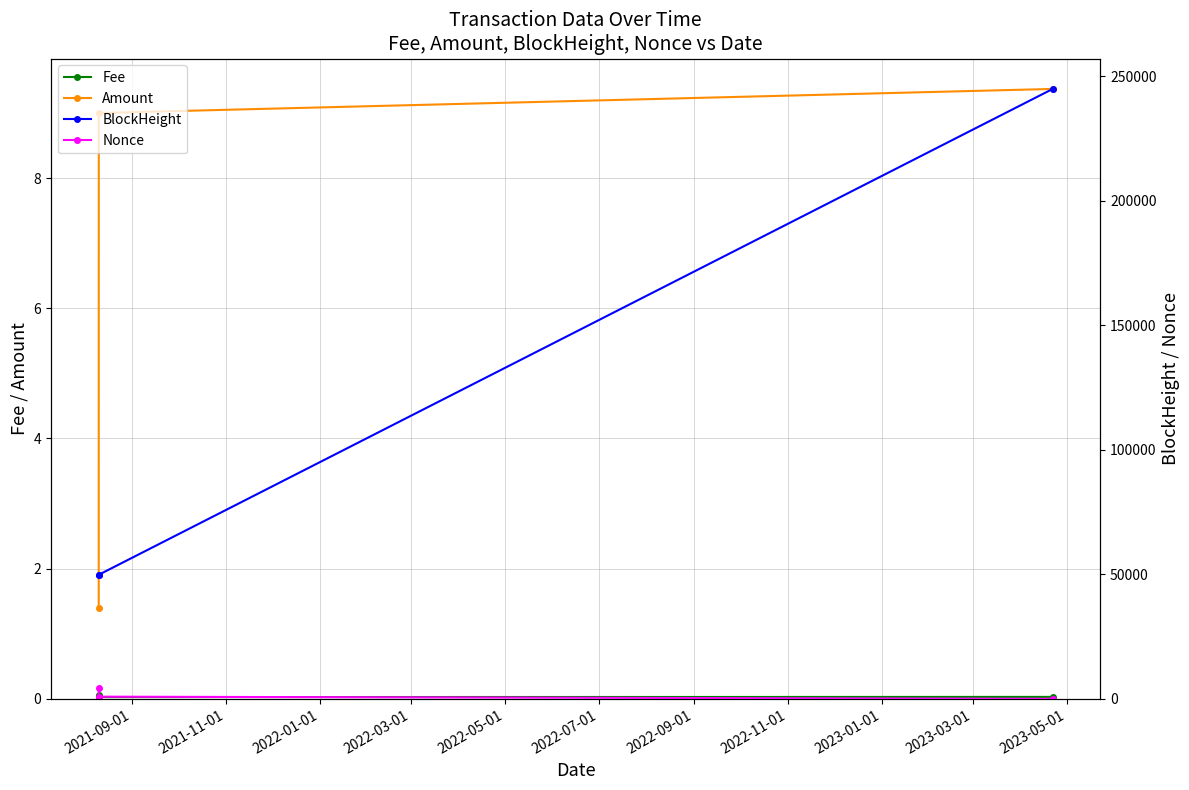

What is the value of the Amount point at the 2nd from the left?

9.0